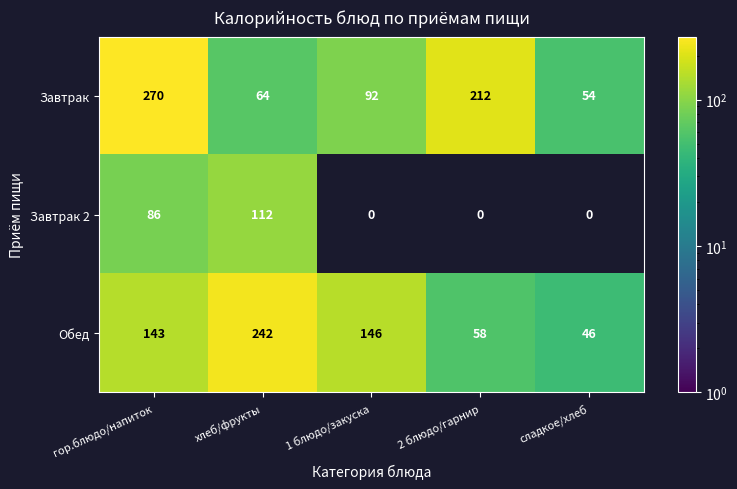

What value does the Завтрак series have at сладкое/хлеб?

54